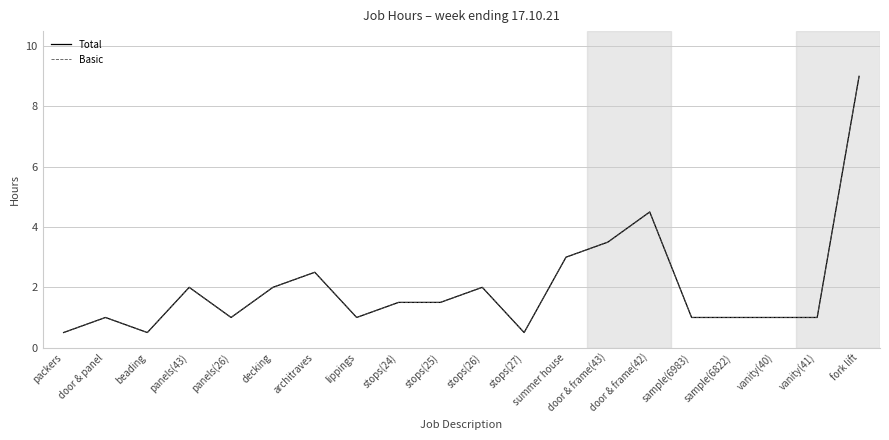

True or false: Basic and Total intersect in this chart.

False